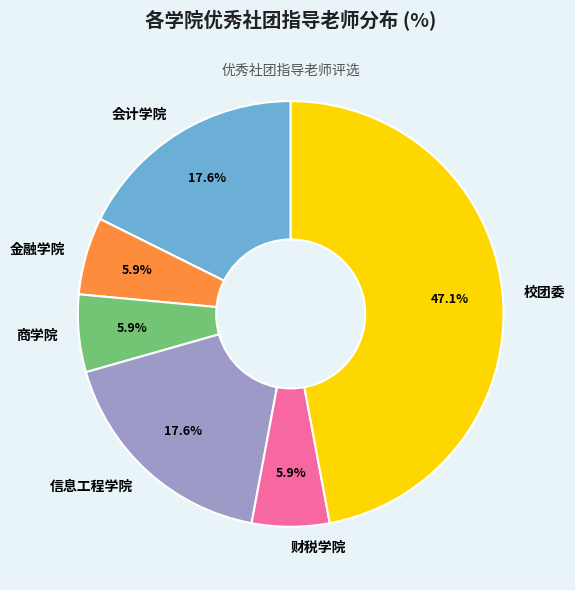

To the nearest percent, what is the combined percentage of 商学院 and 财税学院?

12%